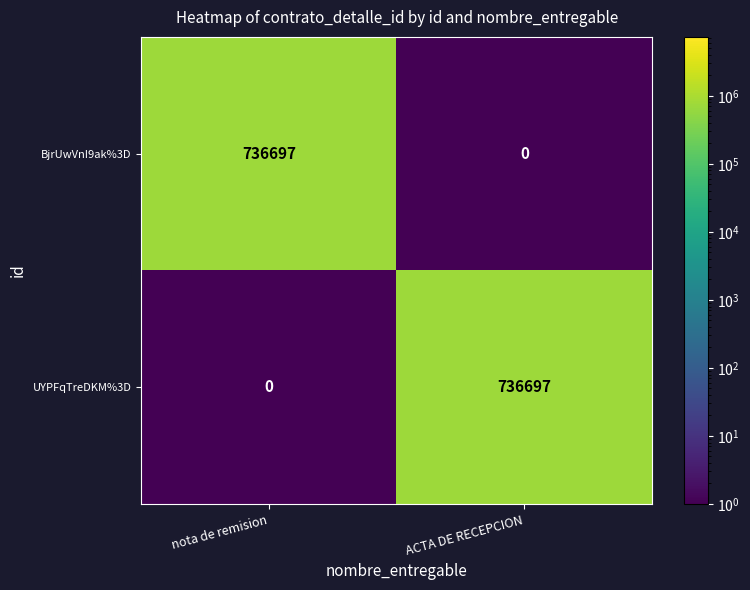

What is the difference between the highest and lowest values at ACTA DE RECEPCION?

736697